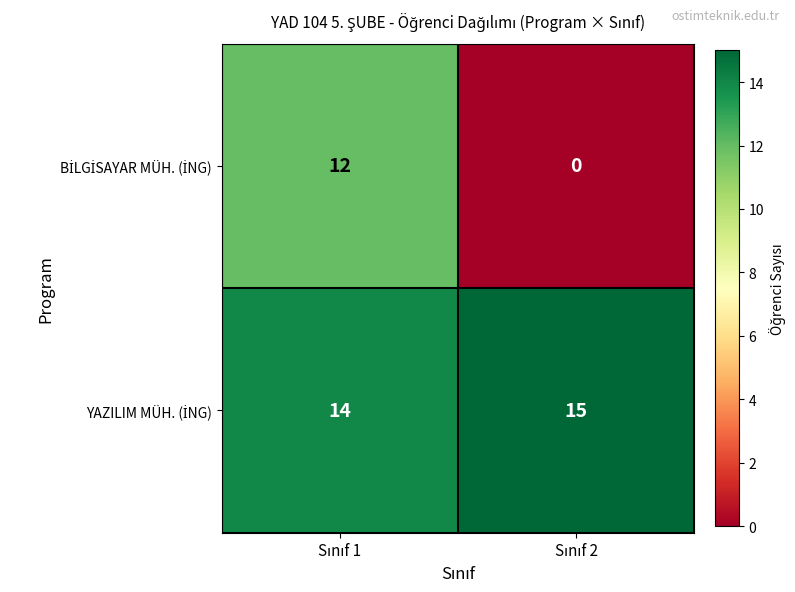

How many data points does each series have?

2